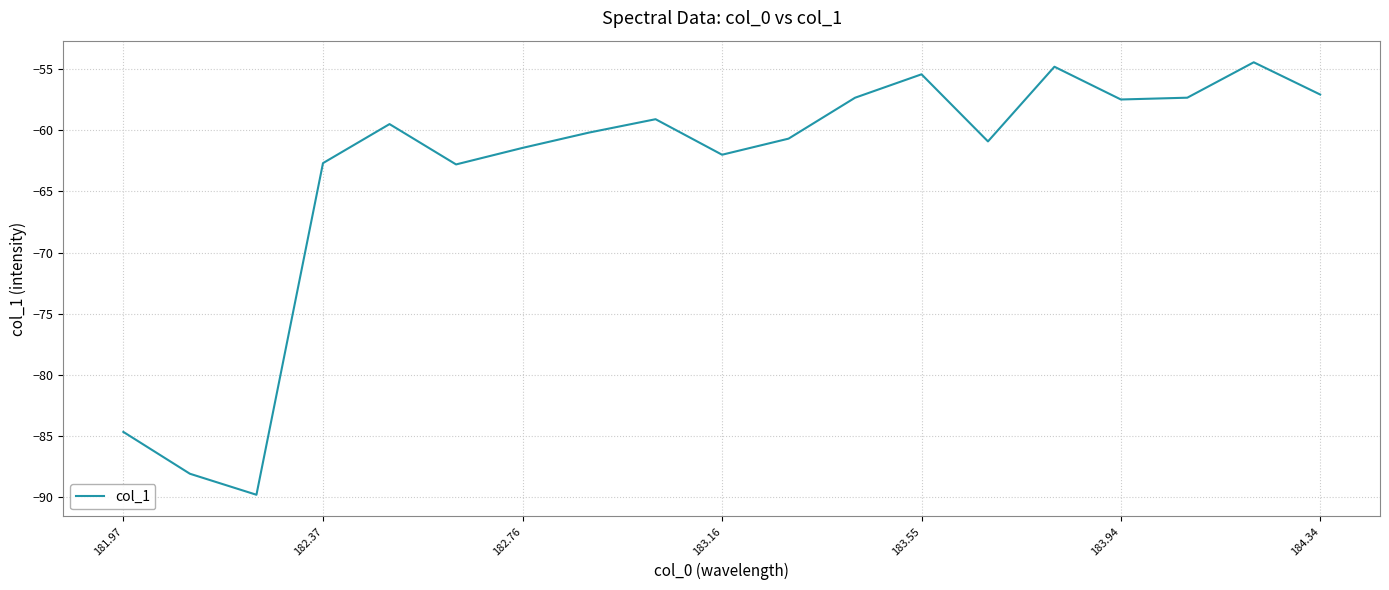

What is the maximum value shown in the chart?

-54.4